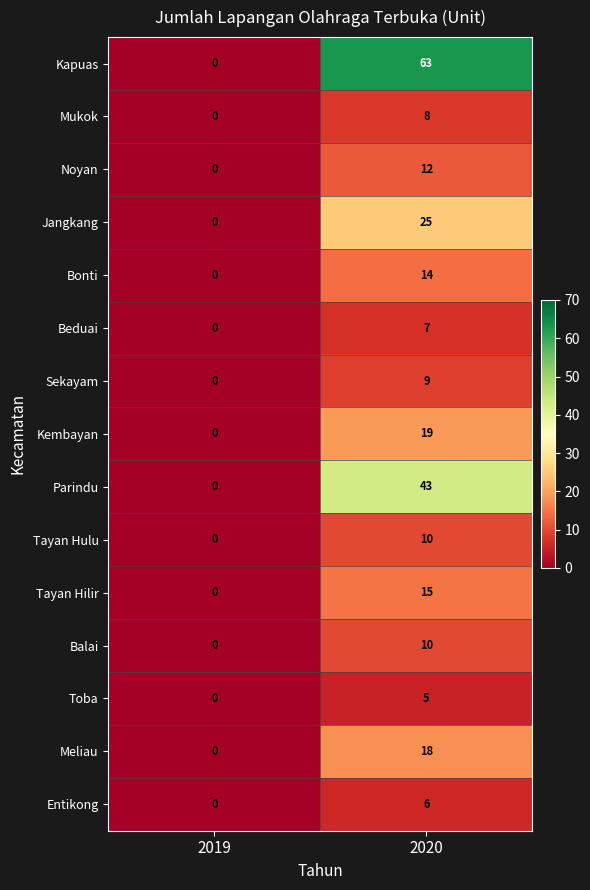

Which series changed the most between 2019 and 2020?

Kapuas